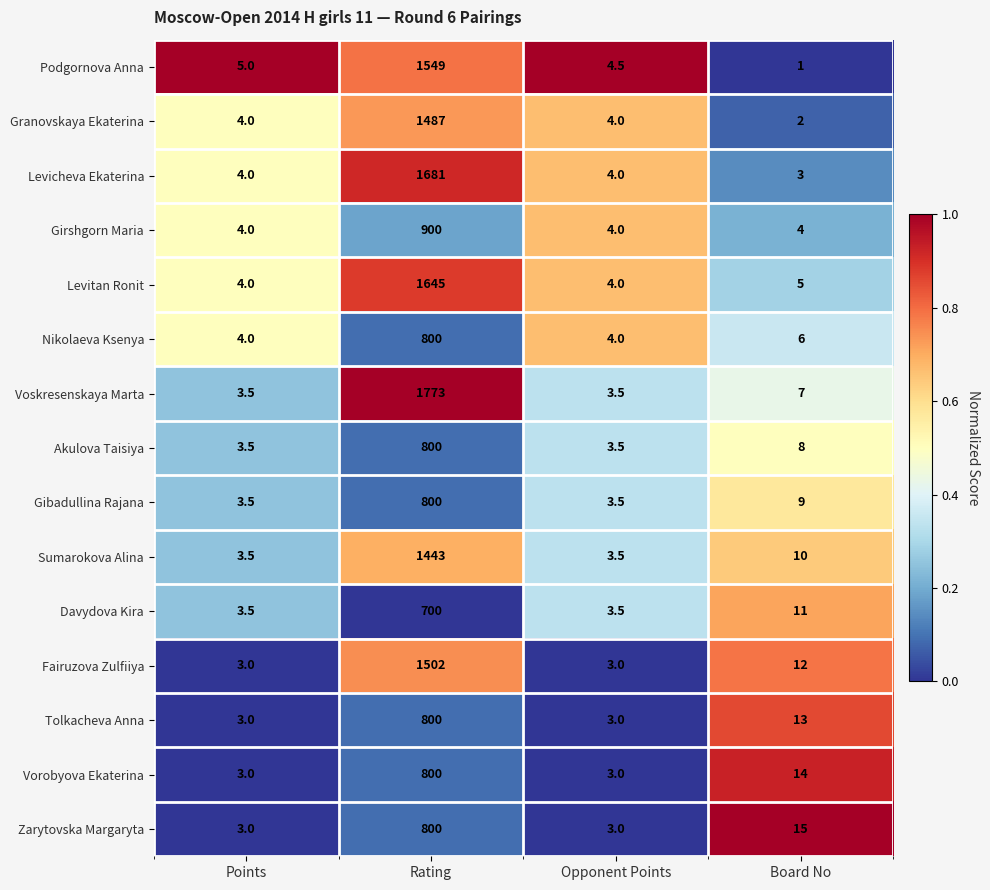

True or false: Davydova Kira has a value of 3.5 at Opponent Points.

True